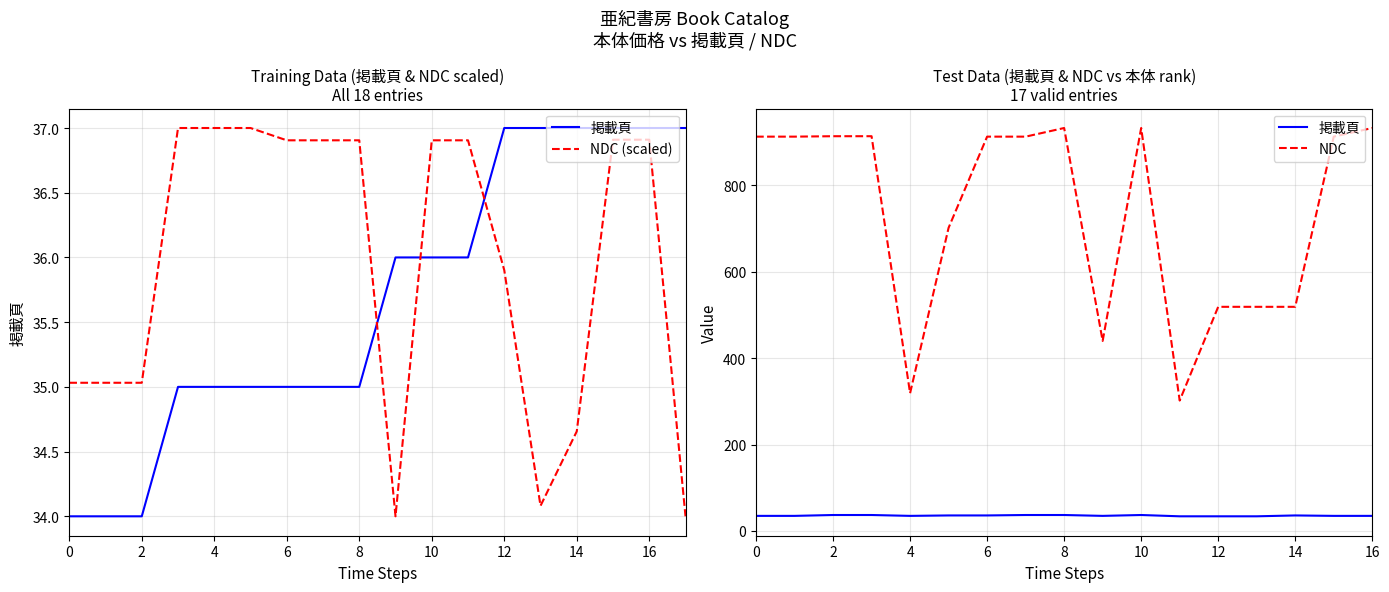

What is the smallest value displayed?

34